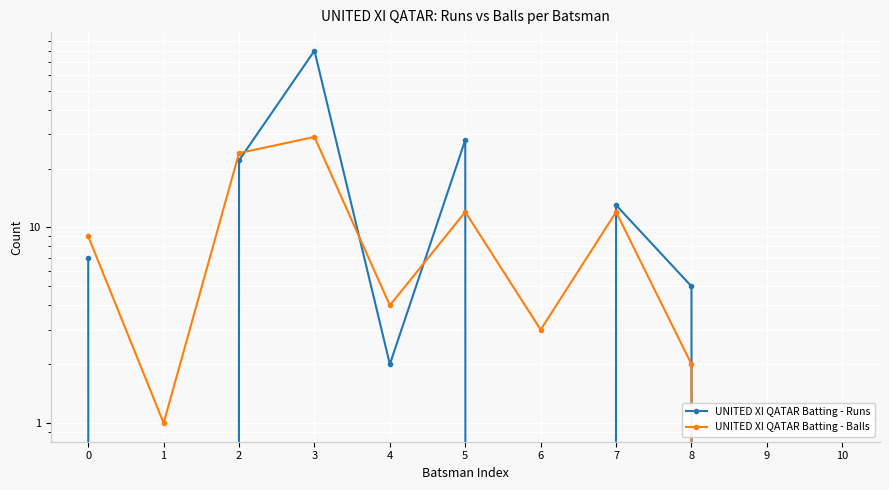

The UNITED XI QATAR Batting - Runs series shows 6 at 7. True or false?

False